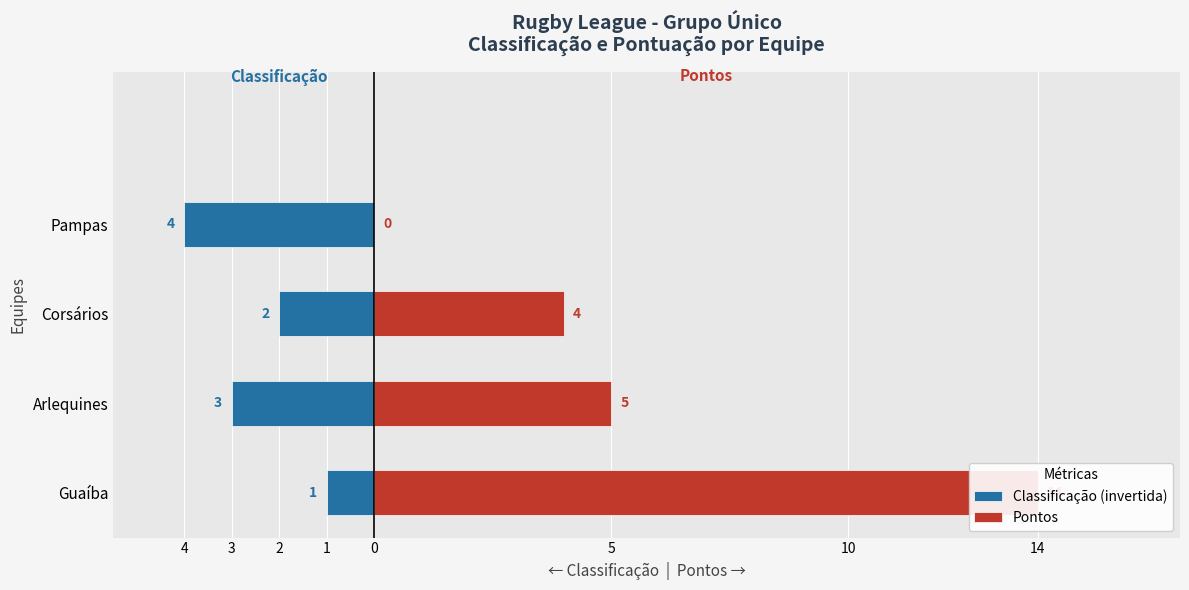

What is the sum of all Classificação (invertida) values?

-10